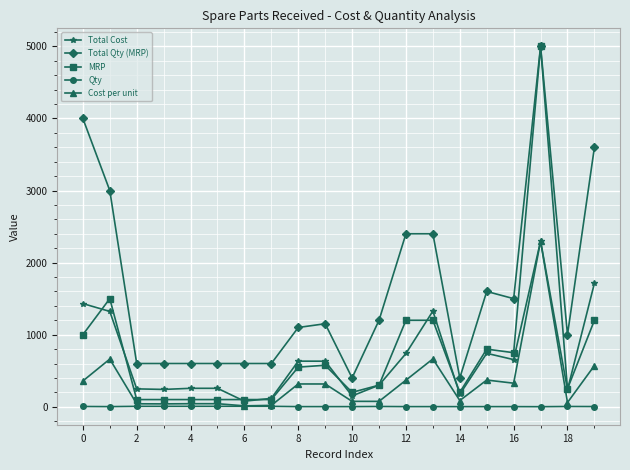

Which series has the largest range (max minus min)?

MRP